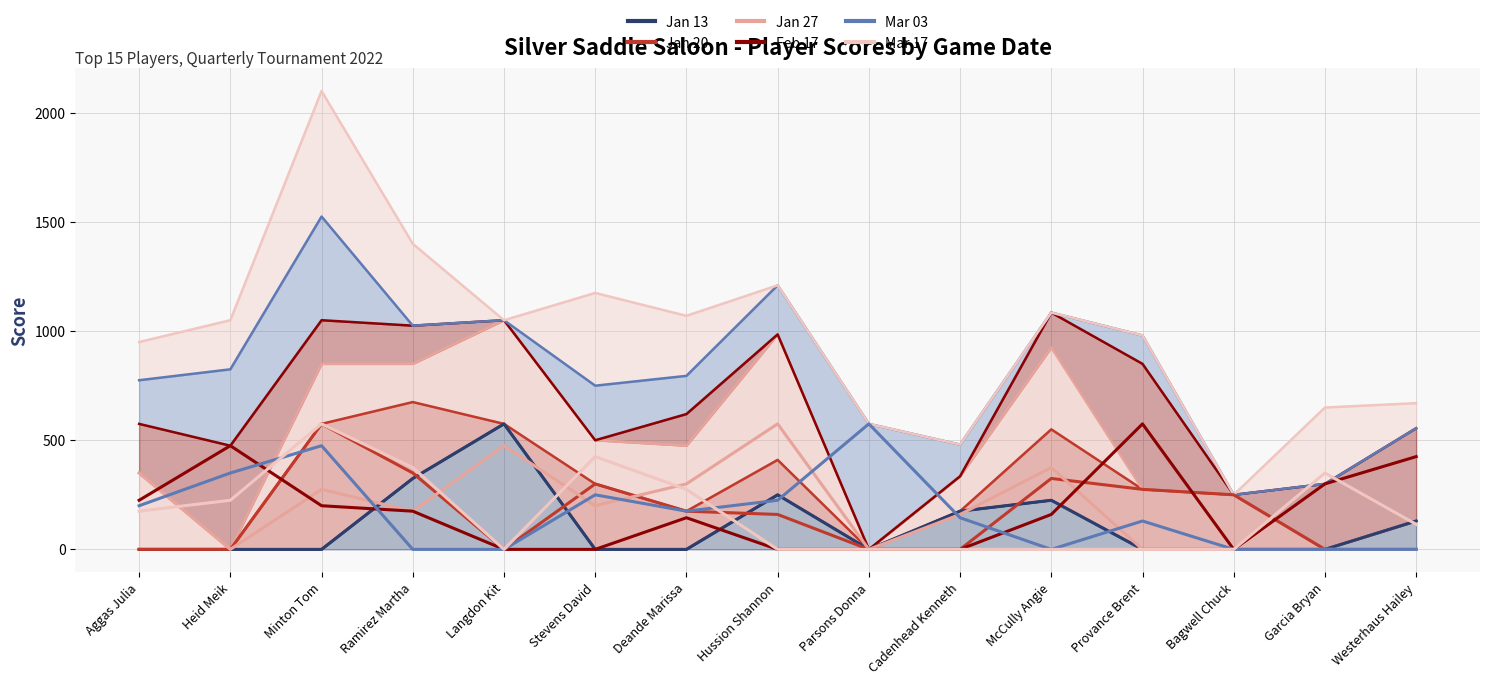

What is the value of the Mar 03 point at the 9th from the left?

575